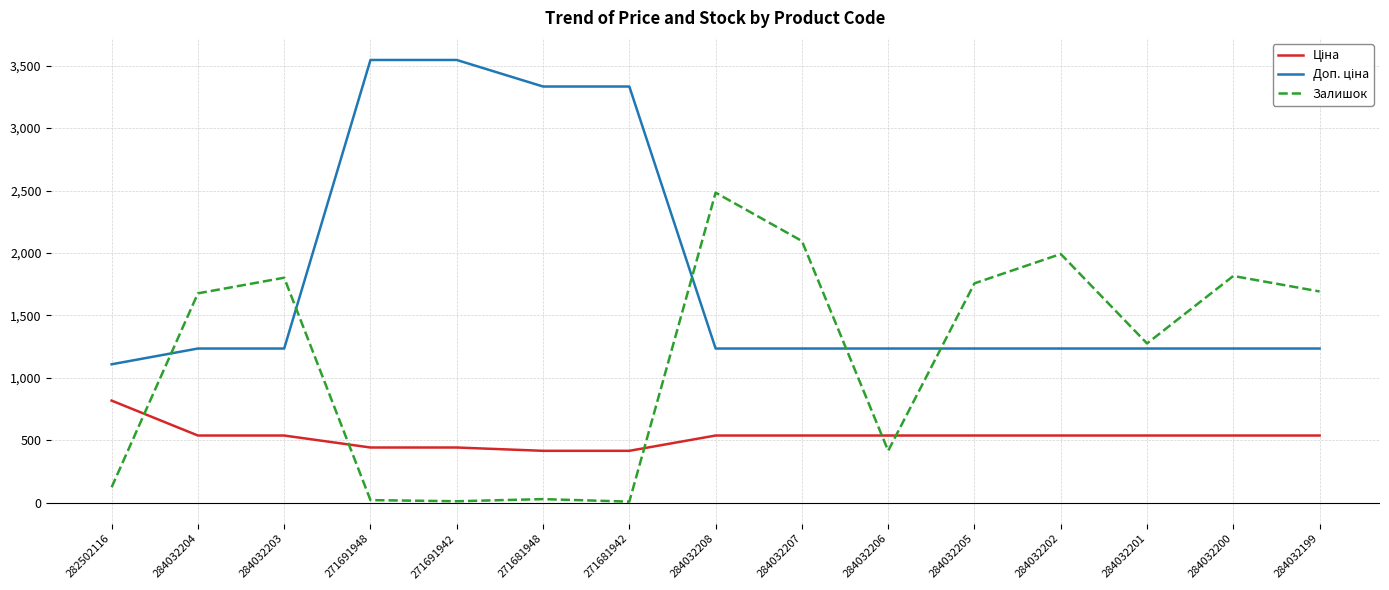

The value of Залишок at 284032200 is 1816.0. True or false?

True